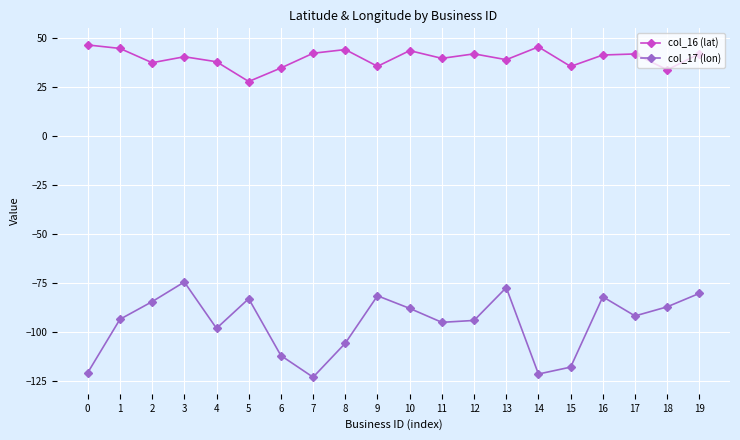

What is the average value of the col_16 (lat) series?

39.9